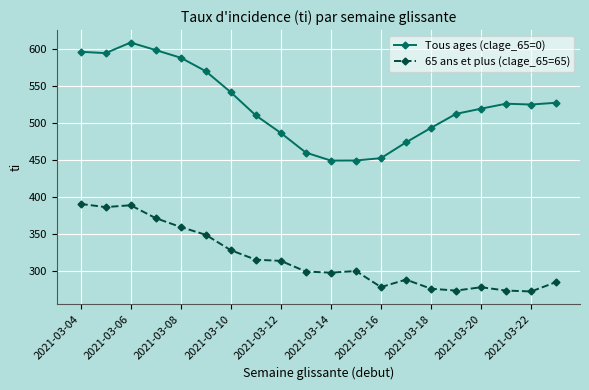

Which series has the largest total across all categories?

Tous ages (clage_65=0)